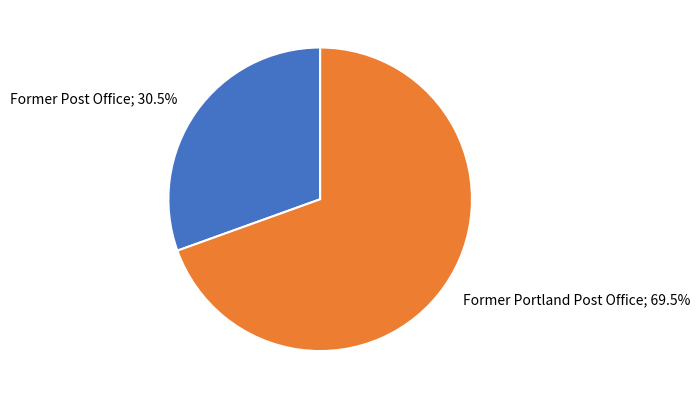

Does any single category account for the majority?

Yes